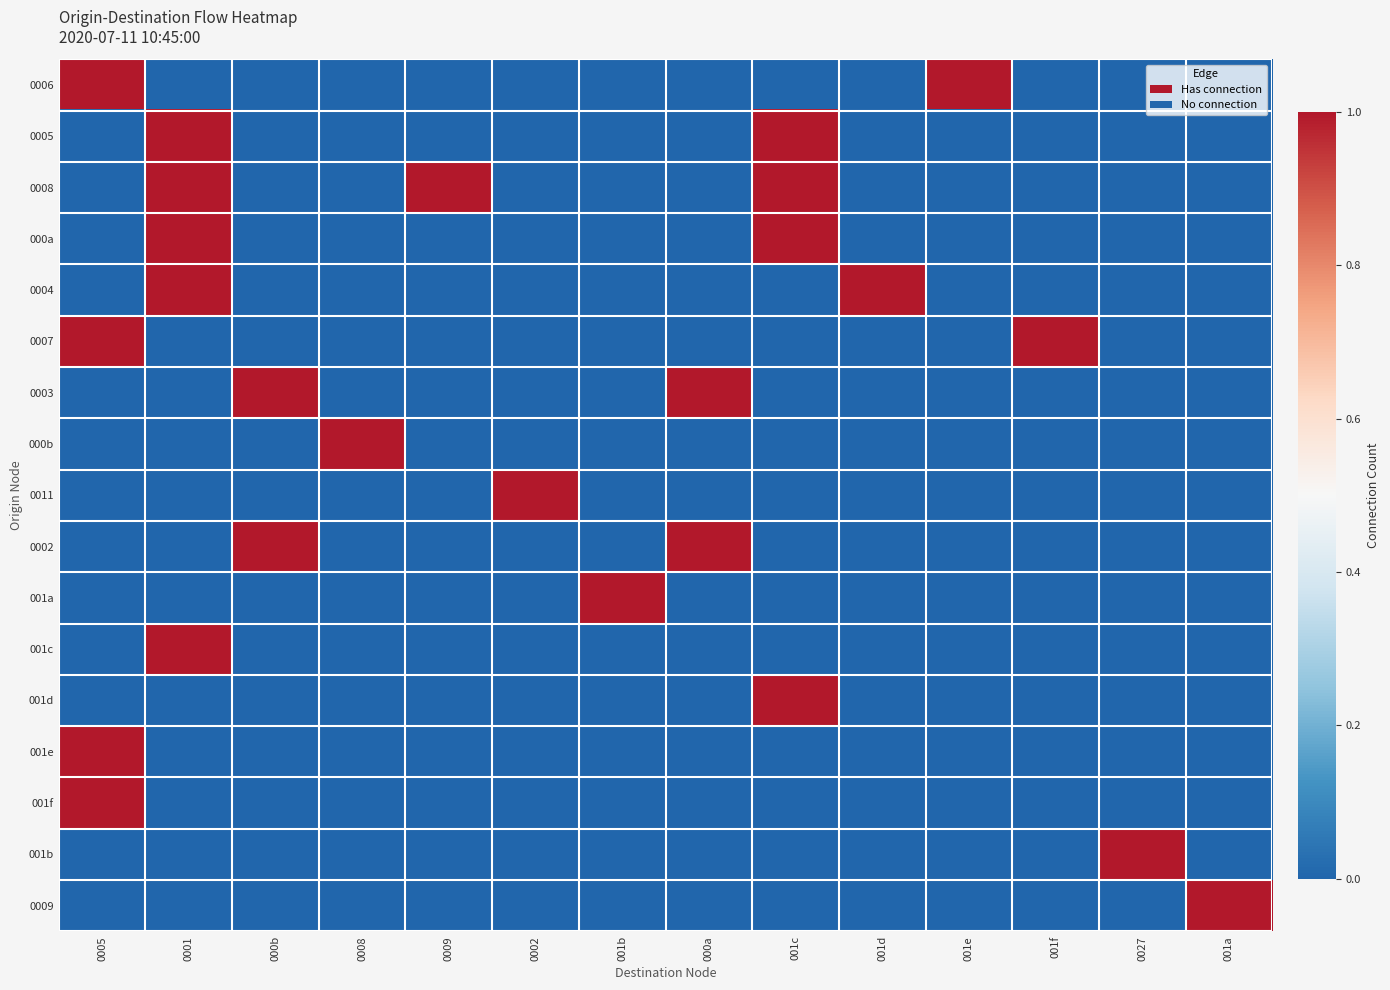

List the series in order of their peak value, highest first.

0006, 0005, 0008, 000a, 0004, 0007, 0003, 000b, 0011, 0002, 001a, 001c, 001d, 001e, 001f, 001b, 0009